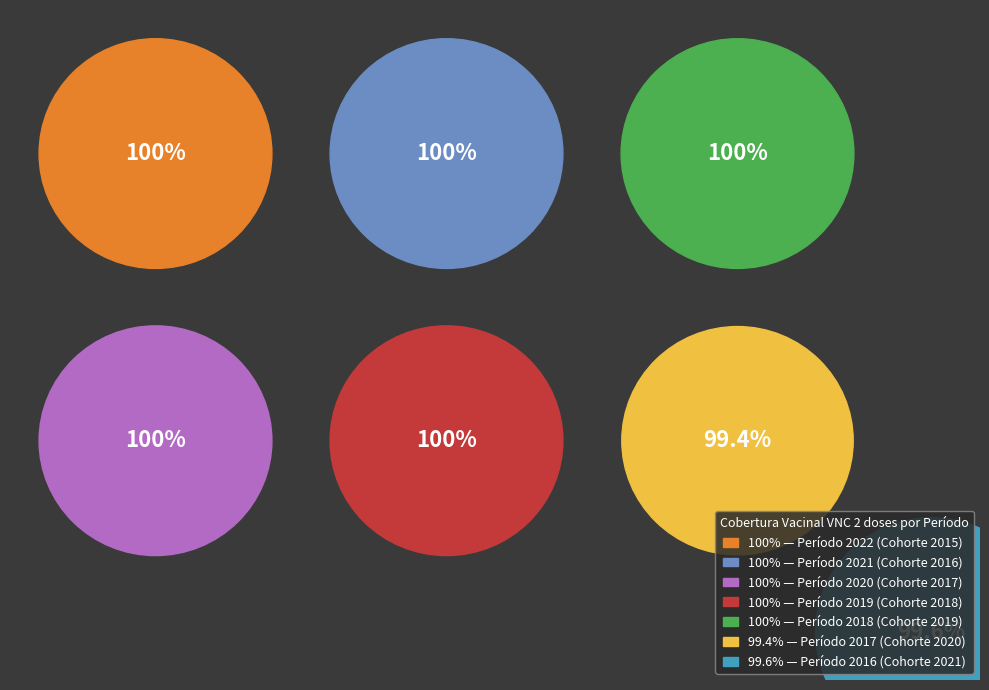

Does 2018 represent more than half of the total?

No